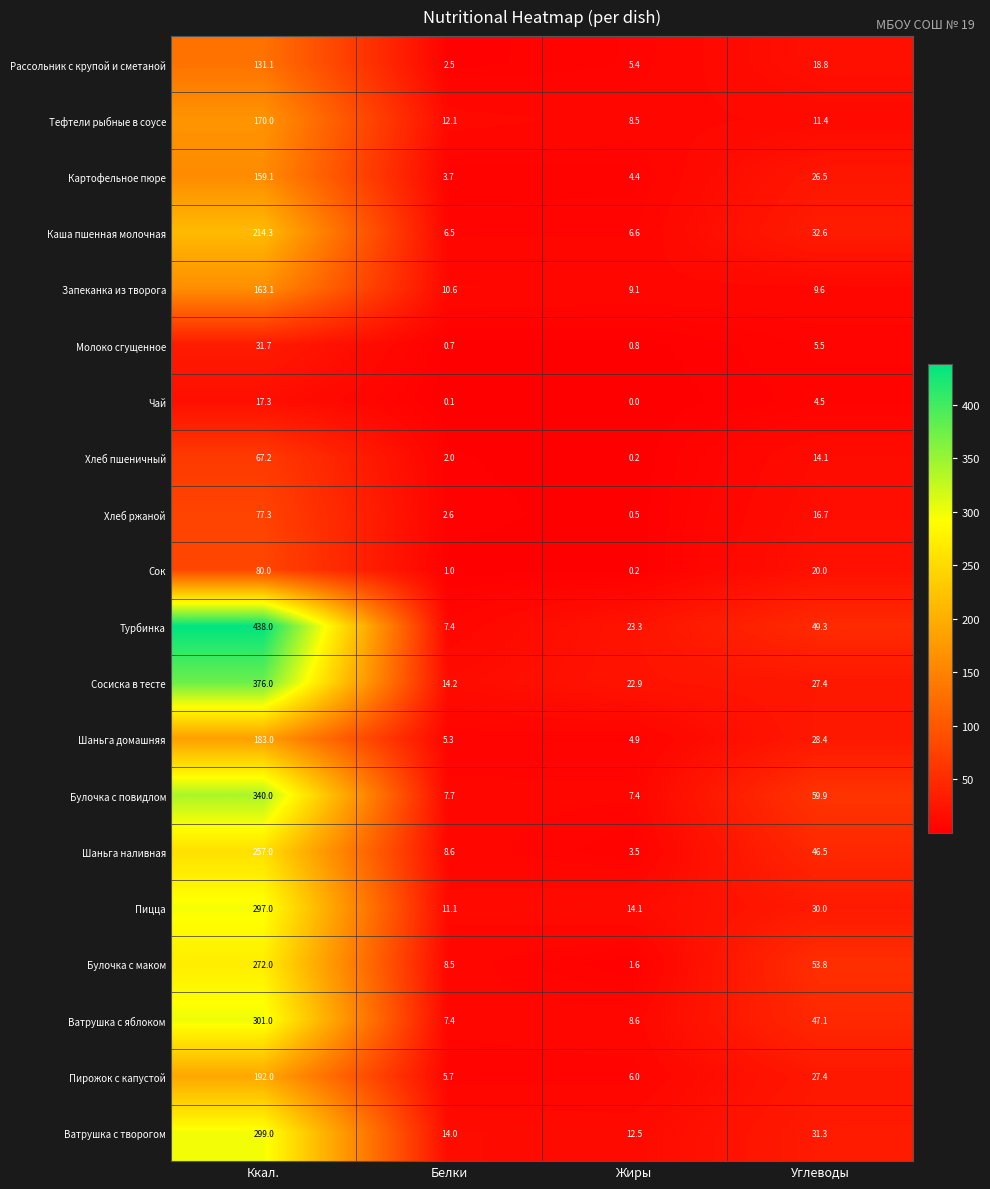

What is the greatest value displayed?

438.0